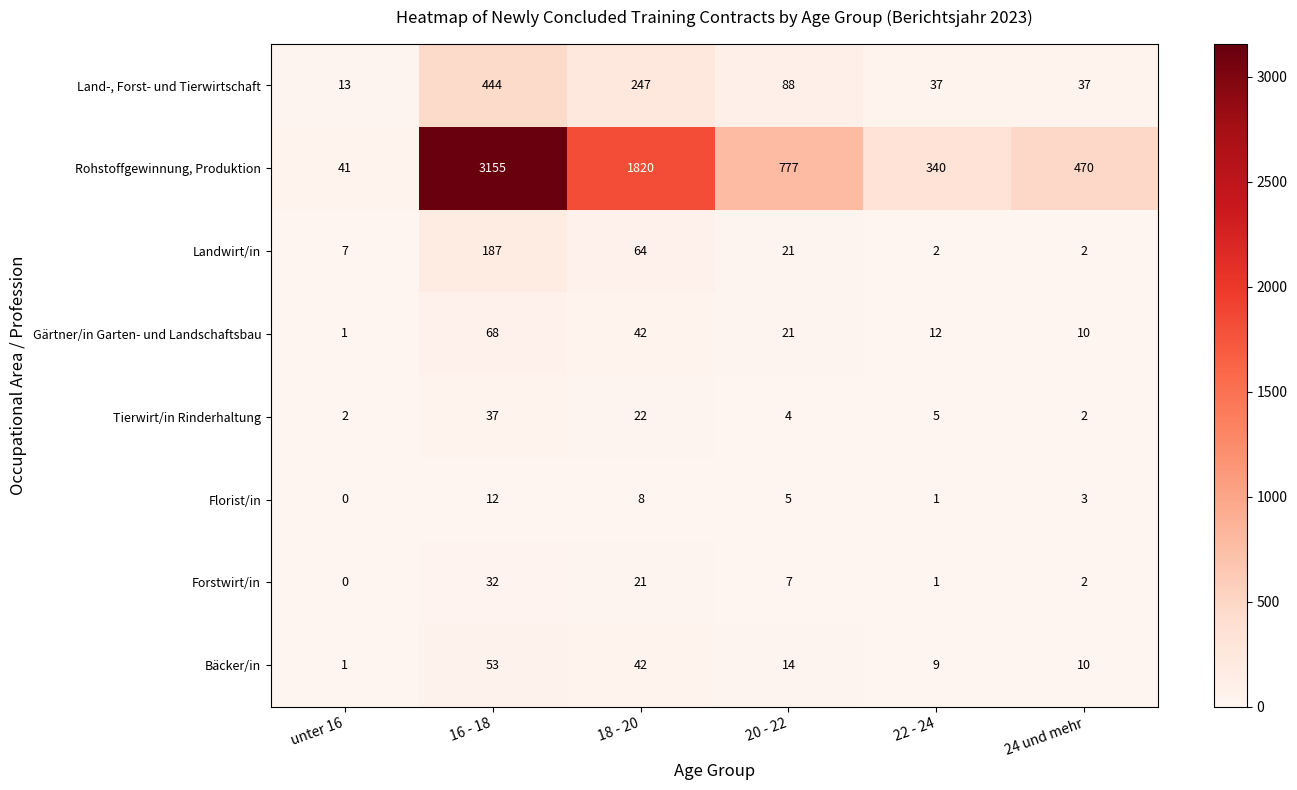

What is the difference between the highest and lowest values at 24 und mehr?

468